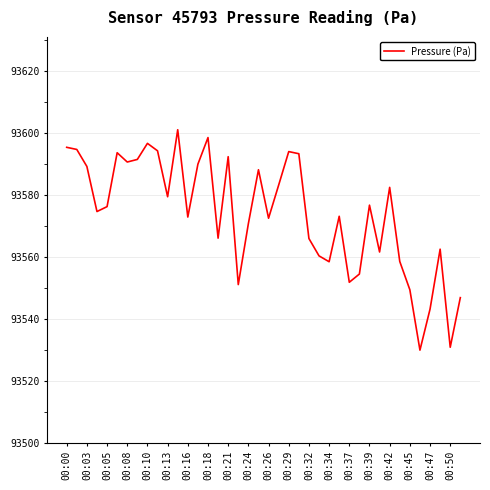

What is the average value?

93573.9